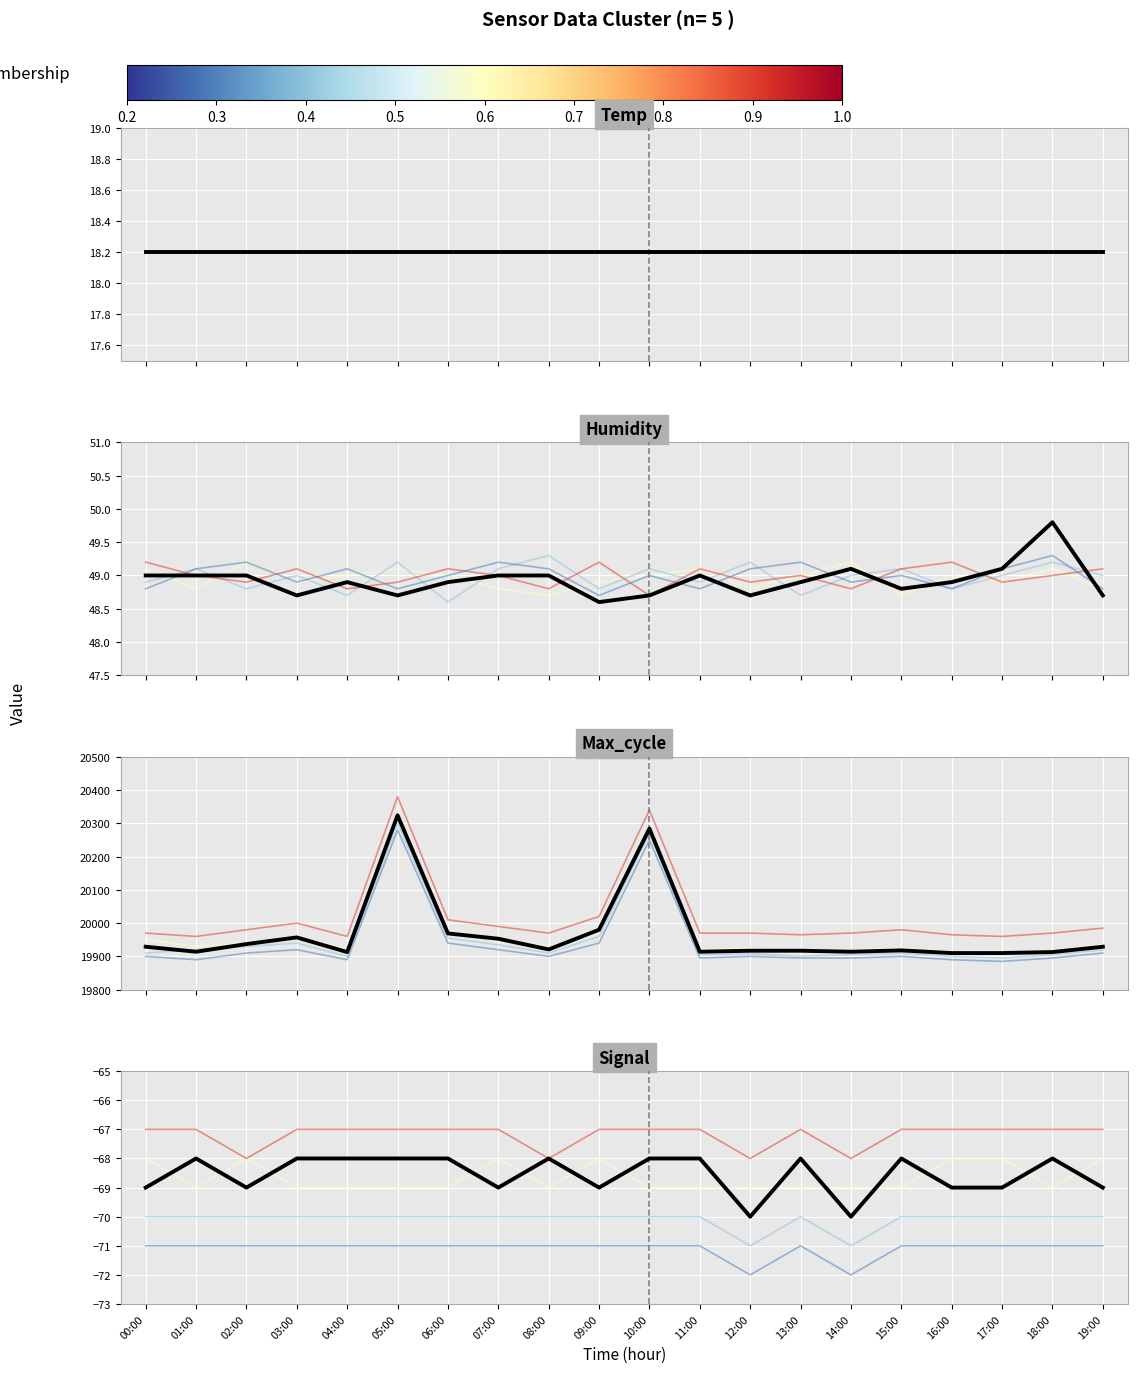

What is the maximum value for member_4?

-71